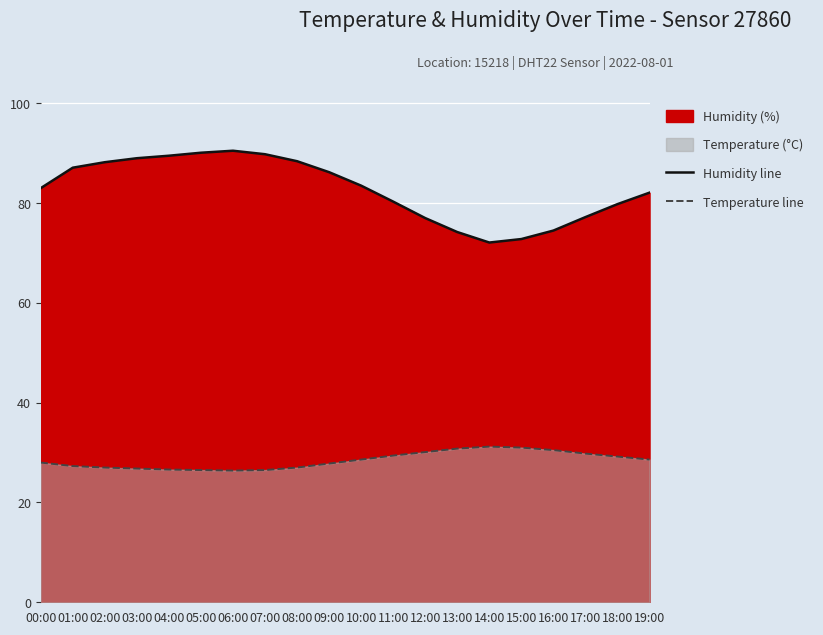

How many interior local peaks does the Temperature line series have?

1